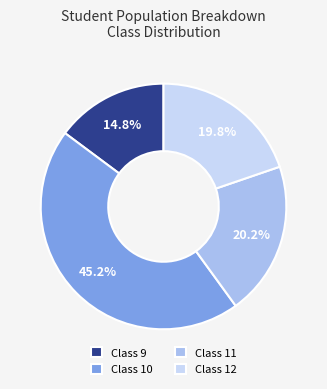

How many segments does this pie chart have?

4